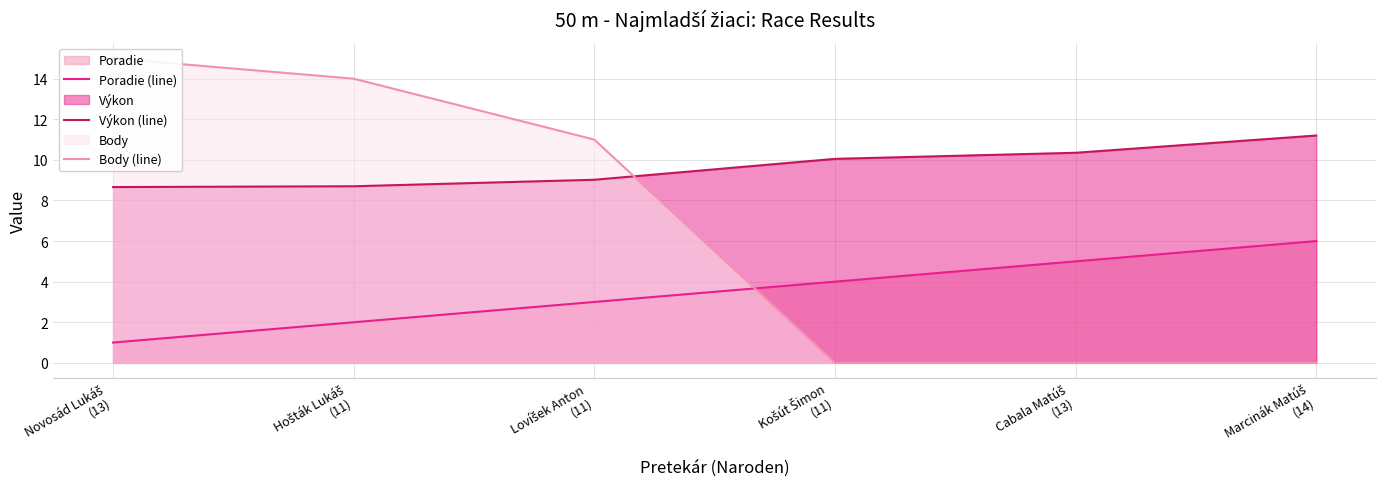

Which category has the highest value across all series?

Novosád Lukáš
(13)